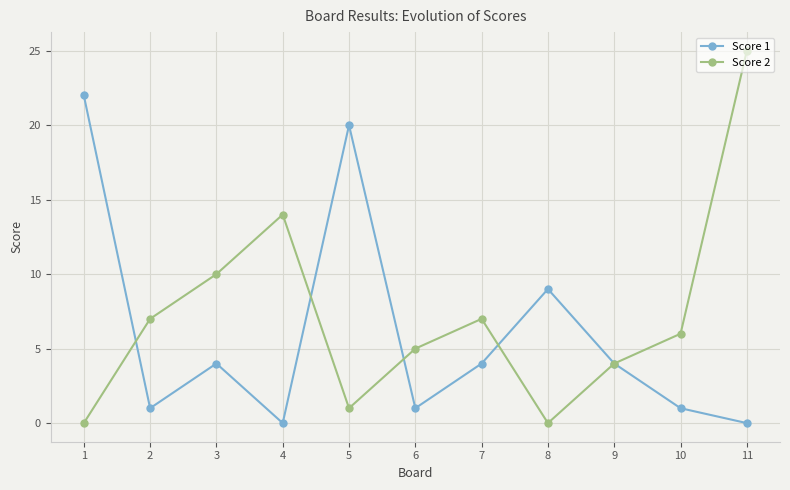

Reading left to right, transcribe all the data shown in this chart.

Score 1: 1=22	2=1	3=4	4=0	5=20	6=1	7=4	8=9	9=4	10=1	11=0
Score 2: 1=0	2=7	3=10	4=14	5=1	6=5	7=7	8=0	9=4	10=6	11=25